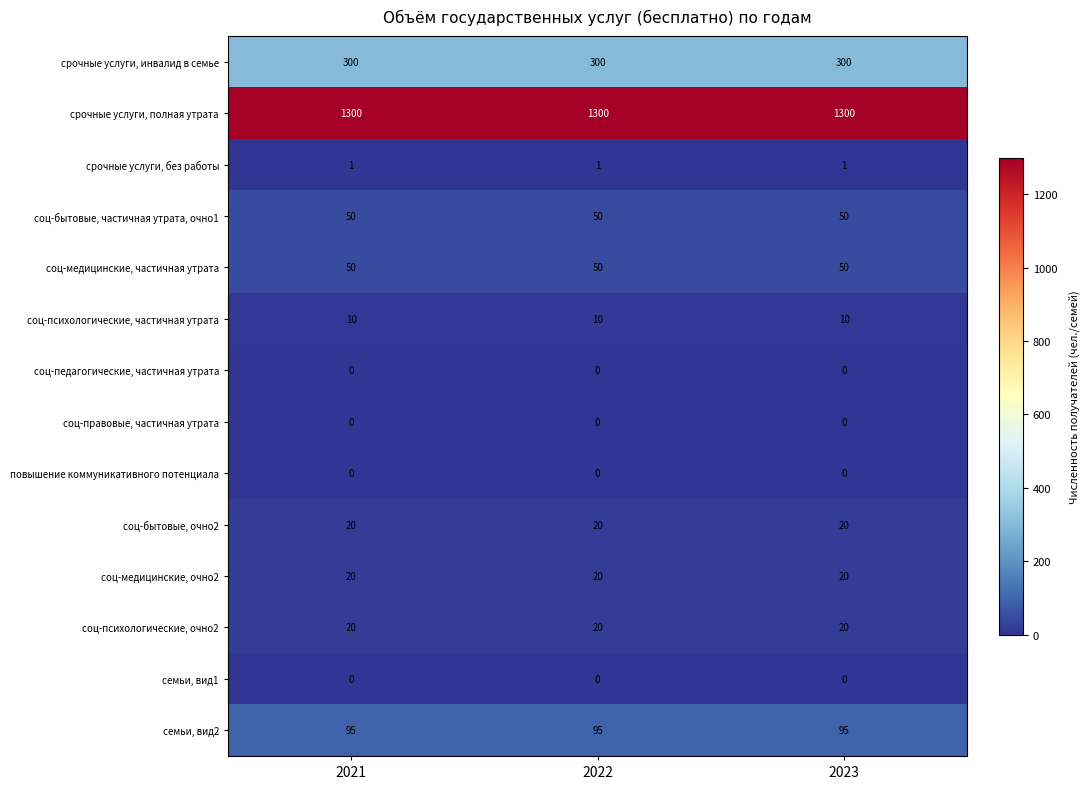

What is the sum of all соц-медицинские, частичная утрата values?

150